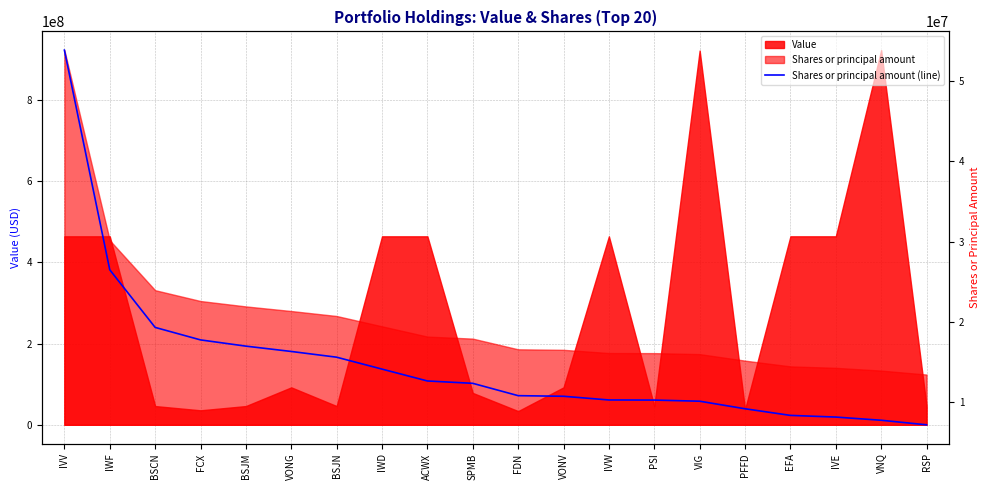

Which has a higher value, FDN or IWD?

IWD